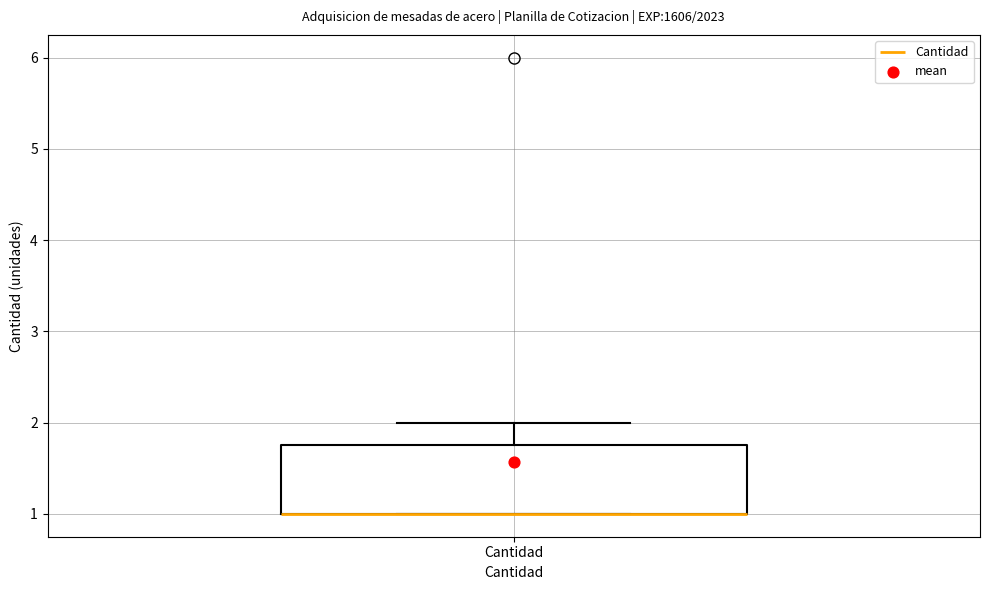

Read this box plot against the y-axis: the position of the median line, the range covered by the box, and the ends of both whiskers. The values are not printed on the chart, so give them approximately, as read against the axis.

median 1.0 (drawn on the box's lower edge), box 1.0 to 1.8, whiskers 1.0 to 2.0